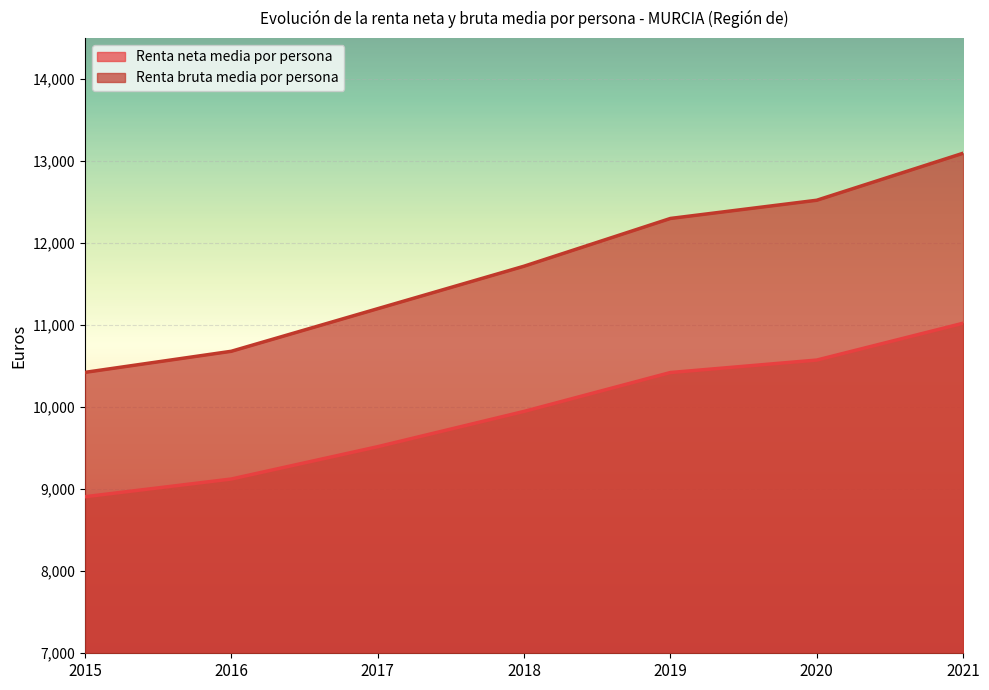

At 2019, list the series in order from smallest to largest.

Renta neta media por persona, Renta bruta media por persona